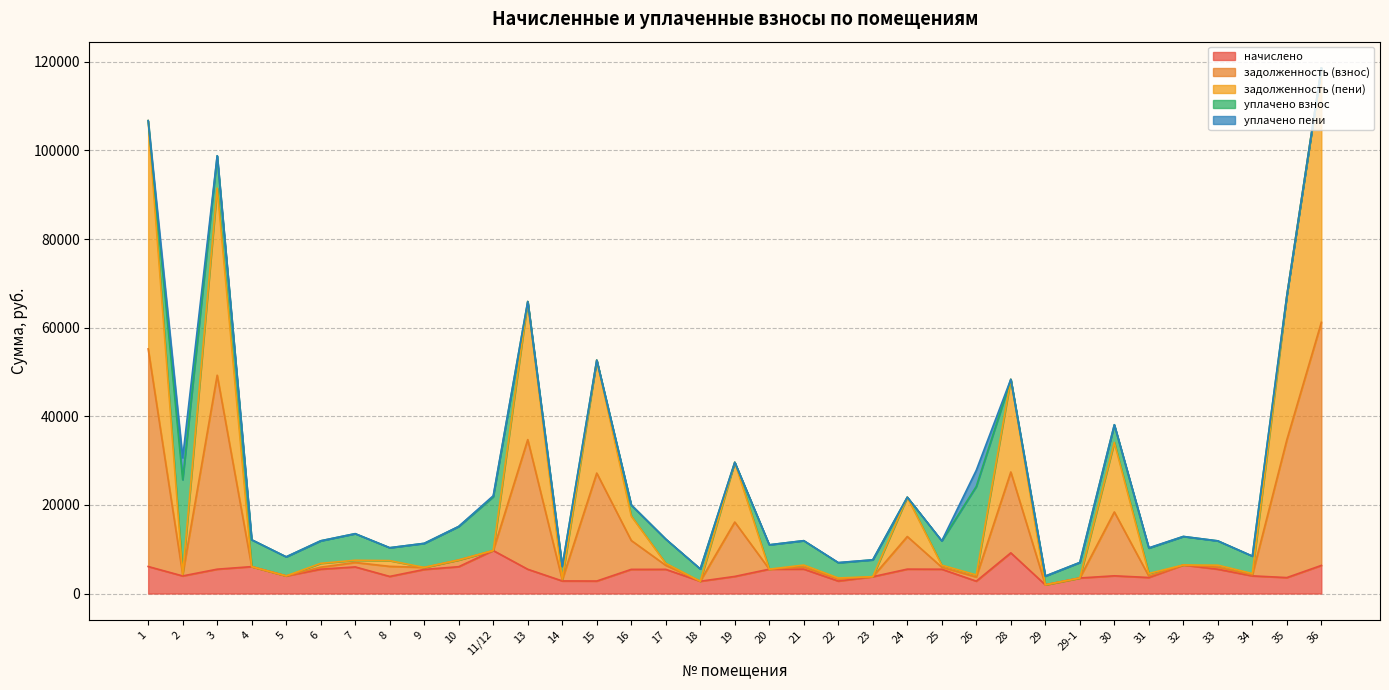

What is the maximum value for начислено?

9701.6